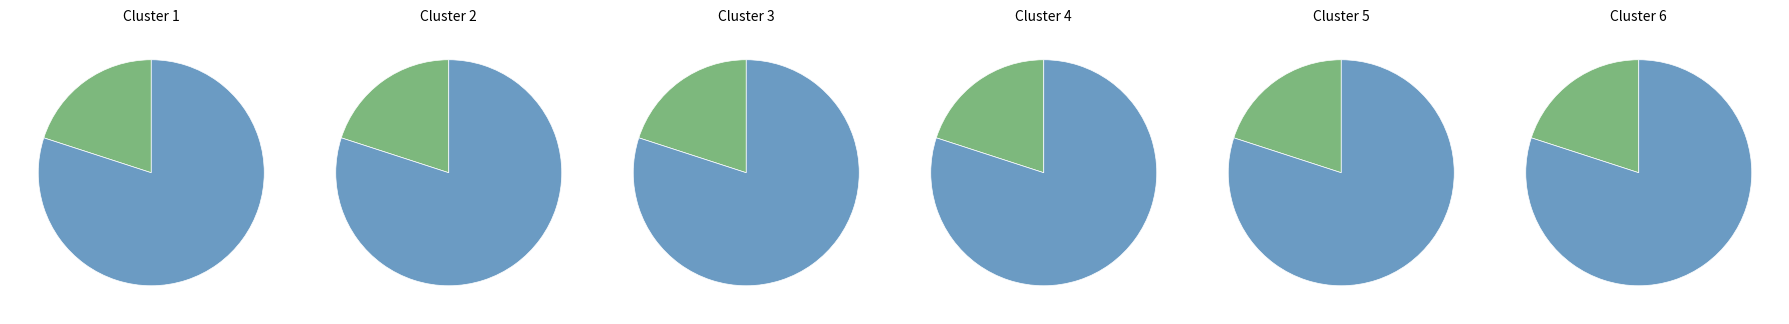

Rank the categories by value from highest to lowest.

Popovičová Viviána, Dinková Emma